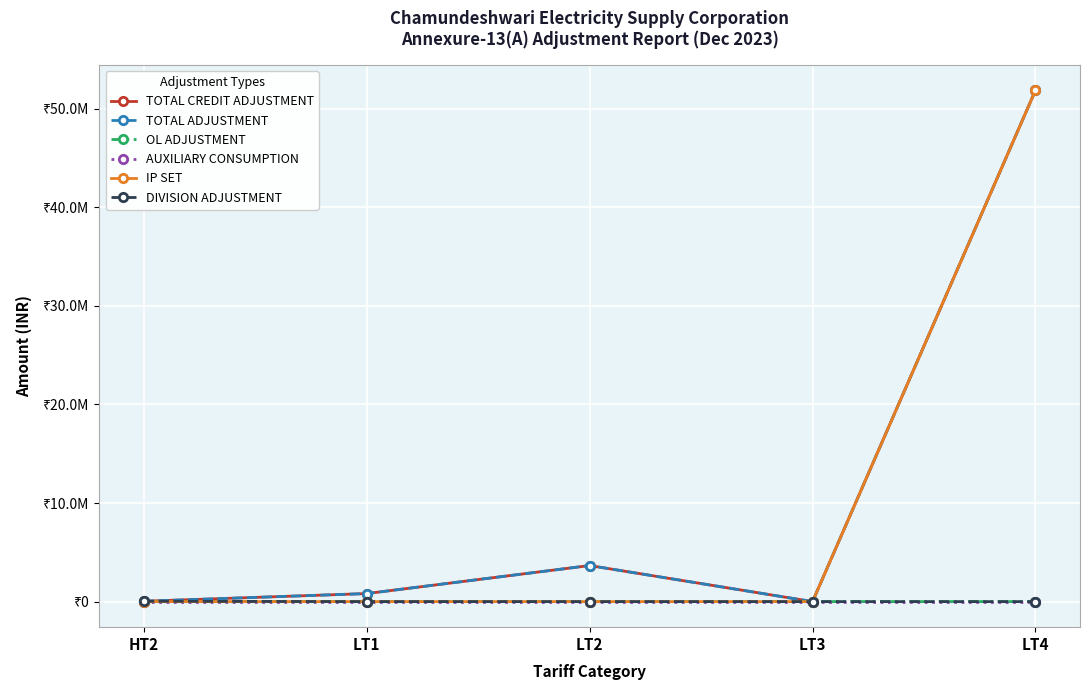

Does the chart have visible grid lines?

Yes